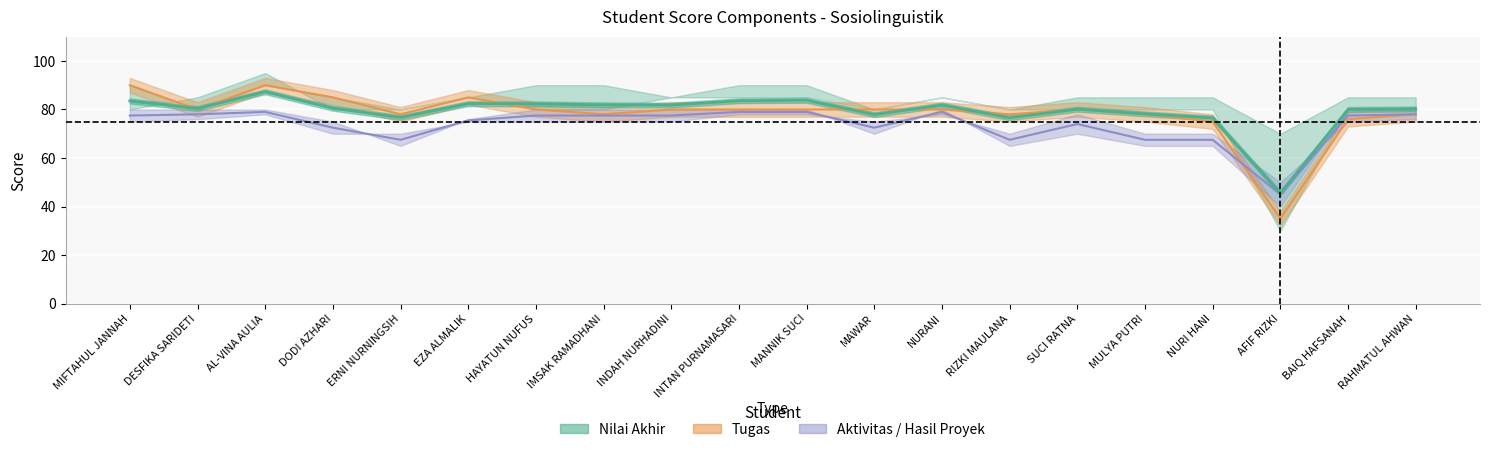

At which category does the data reach its first local valley?

DESFIKA SARIDETI